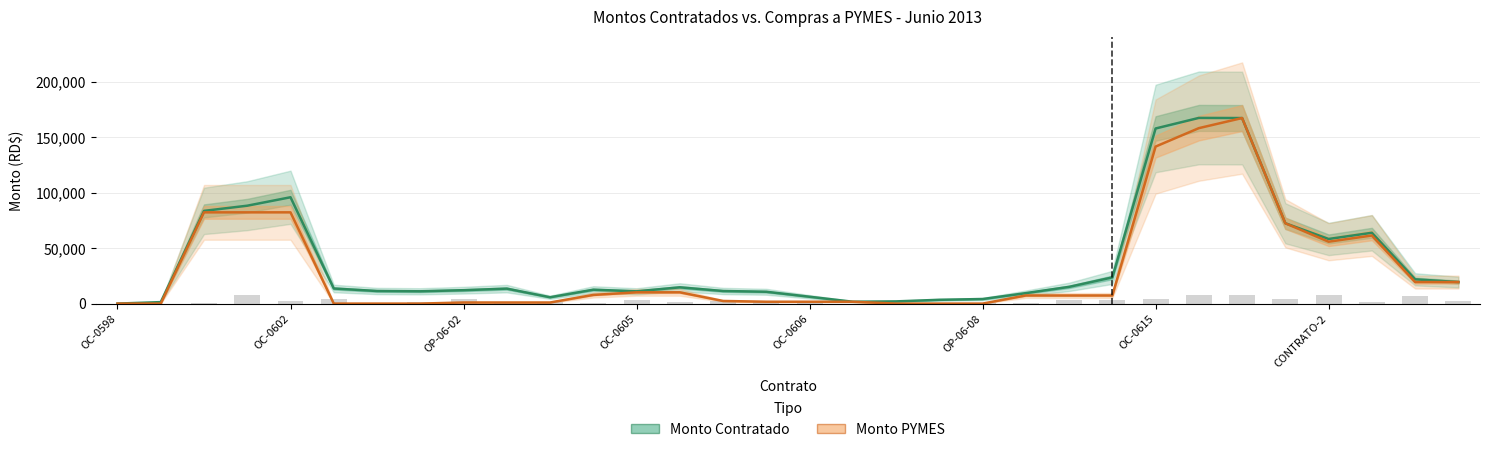

Which series has the largest total across all categories?

Monto Contratado